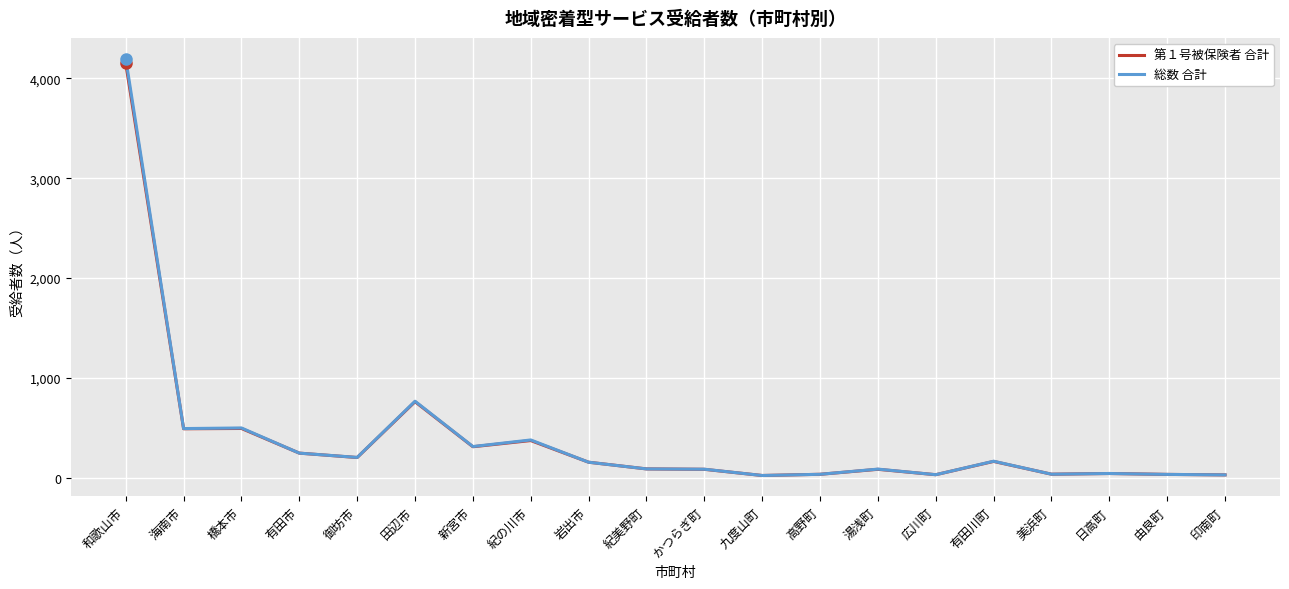

What is the sum of the 総数 合計 values at 紀の川市 and 田辺市?

1144